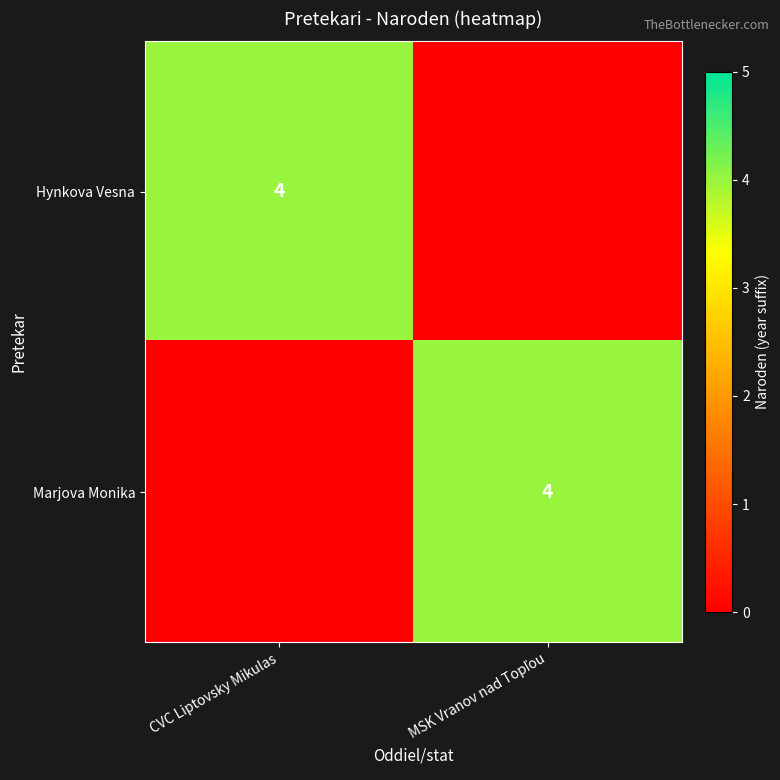

The Hynkova Vesna series shows 4 at CVC Liptovsky Mikulas. True or false?

True